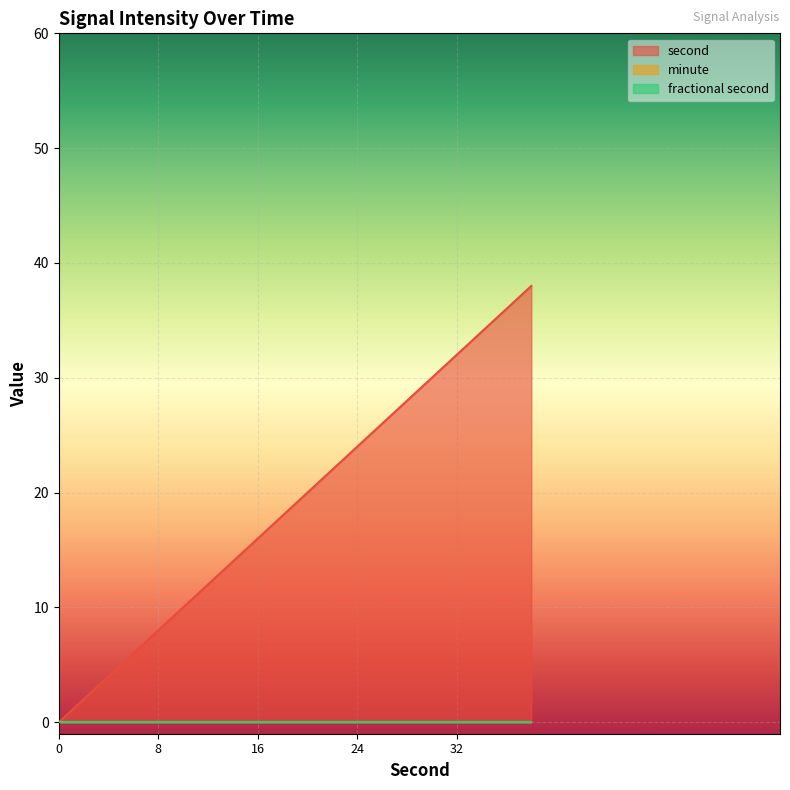

What is the maximum value shown in the chart?

38